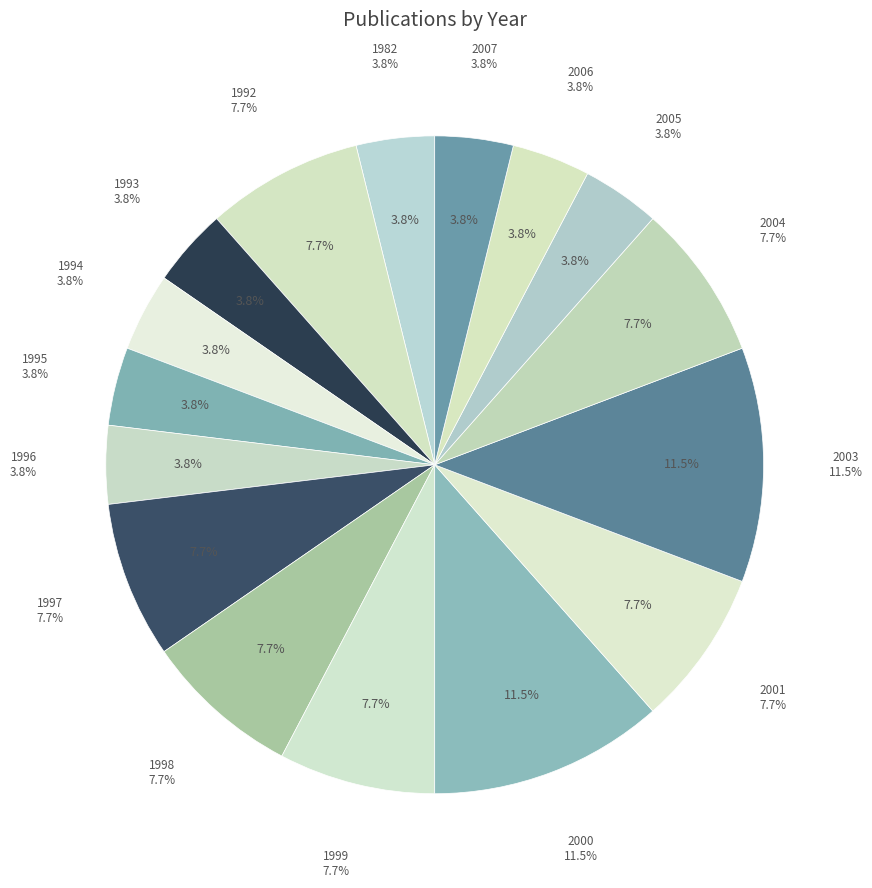

How many slices are in this pie chart?

16